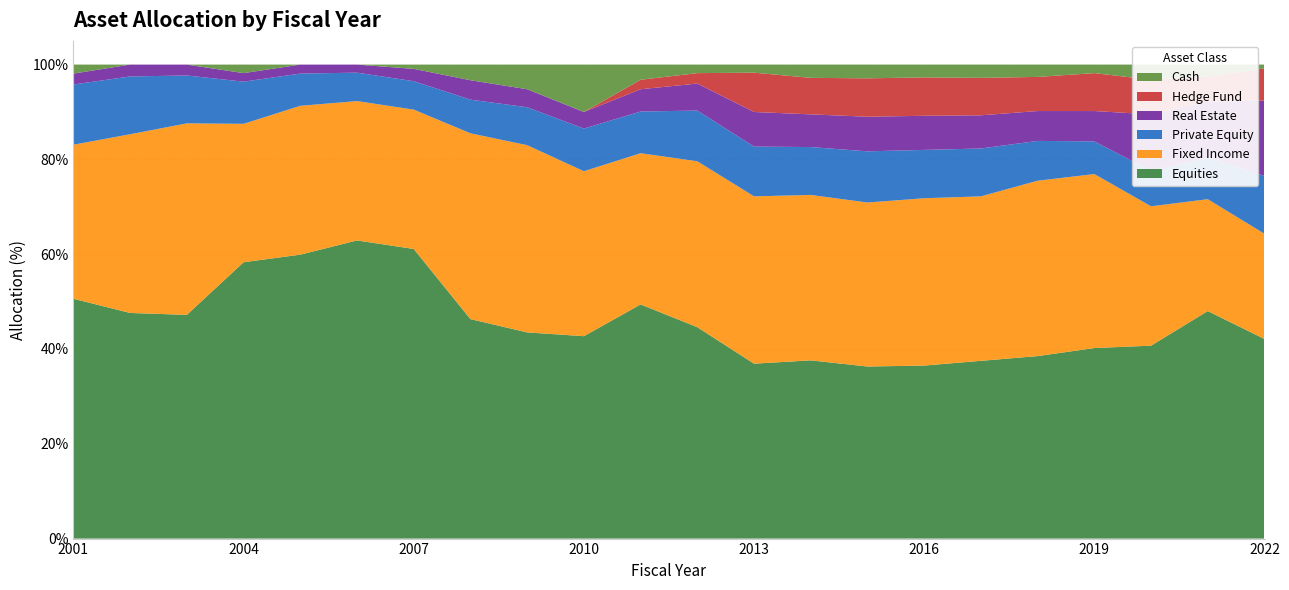

Reading left to right, transcribe all the data shown in this chart.

Equities: 2001=50.6	2002=47.6	2003=47.2	2004=58.3	2005=59.9	2006=62.9	2007=61.1	2008=46.3	2009=43.5	2010=42.7	2011=49.4	2012=44.6	2013=36.9	2014=37.6	2015=36.3	2016=36.5	2017=37.5	2018=38.5	2019=40.2	2020=40.7	2021=48.0	2022=42.1
Fixed Income: 2001=32.5	2002=37.7	2003=40.4	2004=29.2	2005=31.4	2006=29.4	2007=29.4	2008=39.2	2009=39.5	2010=34.8	2011=31.9	2012=35.0	2013=35.3	2014=34.9	2015=34.6	2016=35.3	2017=34.7	2018=37.0	2019=36.7	2020=29.4	2021=23.6	2022=22.2
Private Equity: 2001=12.7	2002=12.2	2003=10.1	2004=8.9	2005=6.8	2006=6.0	2007=6.0	2008=7.1	2009=8.0	2010=9.0	2011=8.8	2012=10.7	2013=10.5	2014=10.1	2015=10.8	2016=10.2	2017=10.1	2018=8.4	2019=6.9	2020=7.5	2021=8.8	2022=12.2
Real Estate: 2001=2.3	2002=2.5	2003=2.3	2004=1.8	2005=1.9	2006=1.7	2007=2.6	2008=4.1	2009=3.8	2010=3.5	2011=4.7	2012=5.7	2013=7.3	2014=6.9	2015=7.3	2016=7.2	2017=7.0	2018=6.3	2019=6.4	2020=11.9	2021=11.8	2022=15.9
Hedge Fund: 2001=0.0	2002=0.0	2003=0.0	2004=0.0	2005=0.0	2006=0.0	2007=0.0	2008=0.0	2009=0.0	2010=0.0	2011=2.0	2012=2.2	2013=8.3	2014=7.7	2015=8.1	2016=8.1	2017=7.9	2018=7.2	2019=8.0	2020=7.3	2021=5.3	2022=6.8
Cash: 2001=1.9	2002=0.0	2003=0.0	2004=1.8	2005=0.0	2006=0.0	2007=0.9	2008=3.3	2009=5.2	2010=10.0	2011=3.2	2012=1.8	2013=1.7	2014=2.8	2015=2.9	2016=2.7	2017=2.8	2018=2.6	2019=1.8	2020=3.2	2021=2.5	2022=0.8